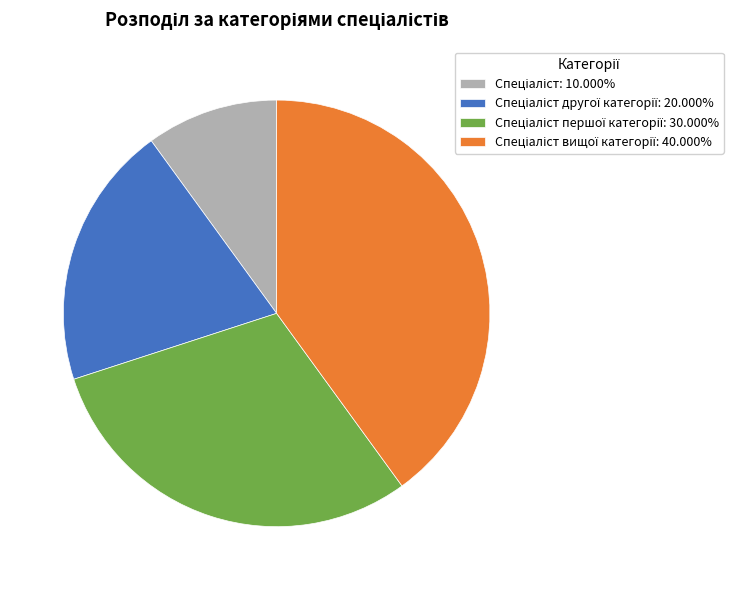

Is there any slice that represents more than half of the pie?

No